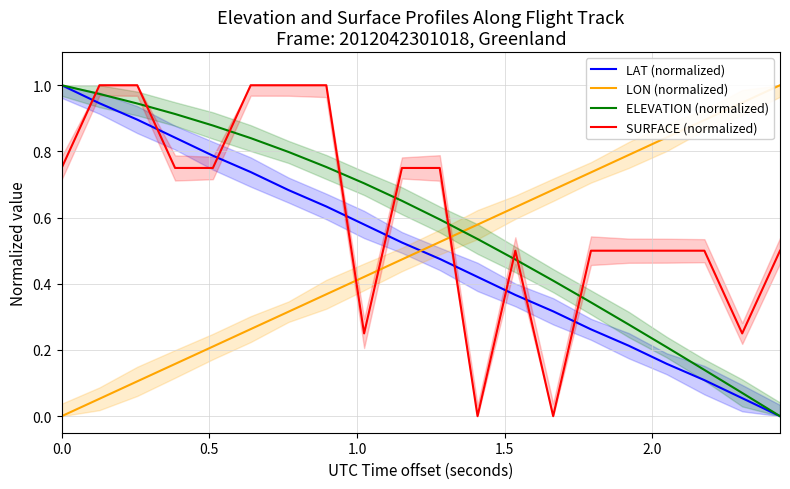

Which series ends up on top after the final intersection of LON (normalized) and SURFACE (normalized)?

LON (normalized)